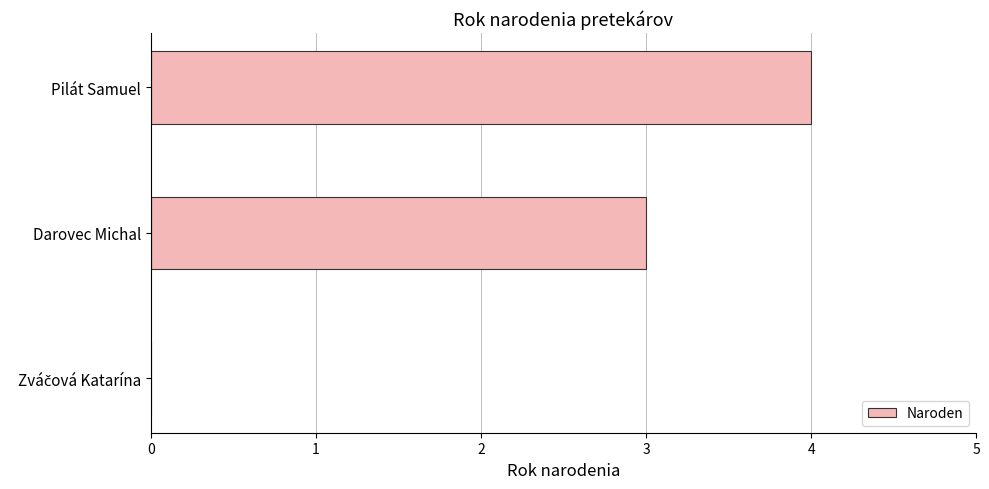

Does the chart contain stacked bars?

No